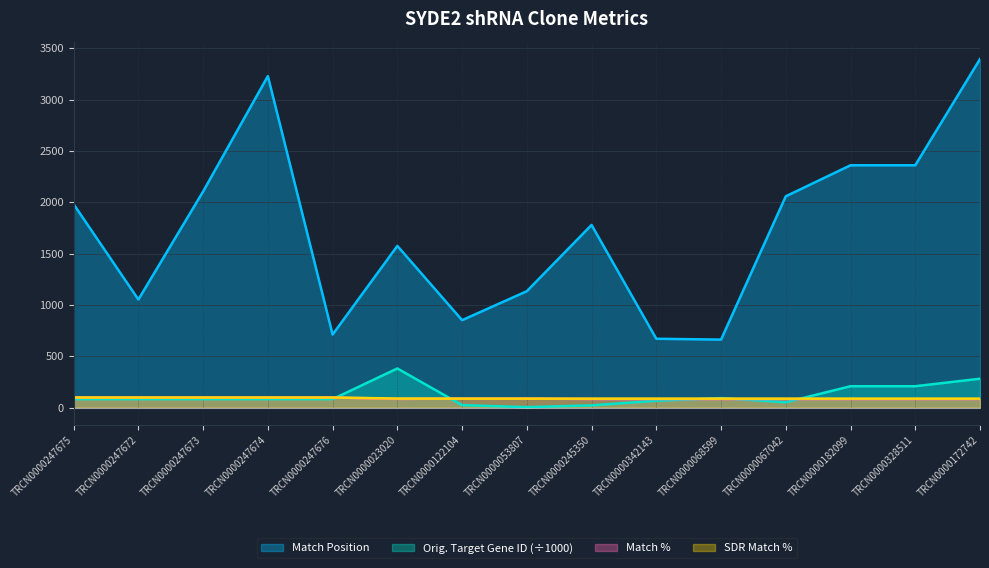

Reading left to right, extract all data points from this chart.

Match Position: TRCN0000247675=1982.0	TRCN0000247672=1054.0	TRCN0000247673=2106.0	TRCN0000247674=3229.0	TRCN0000247676=713.0	TRCN0000023020=1576.0	TRCN0000122104=853.0	TRCN0000053807=1135.0	TRCN0000245350=1780.0	TRCN0000342143=672.0	TRCN0000068599=664.0	TRCN0000067042=2059.0	TRCN0000182099=2361.0	TRCN0000328511=2361.0	TRCN0000172742=3395.0
Orig. Target Gene ID: TRCN0000247675=84.1	TRCN0000247672=84.1	TRCN0000247673=84.1	TRCN0000247674=84.1	TRCN0000247676=84.1	TRCN0000023020=382.9	TRCN0000122104=25.9	TRCN0000053807=6.3	TRCN0000245350=23.5	TRCN0000342143=68.5	TRCN0000068599=94.0	TRCN0000067042=53.9	TRCN0000182099=210.0	TRCN0000328511=210.0	TRCN0000172742=283.2
Match %: TRCN0000247675=100.0	TRCN0000247672=100.0	TRCN0000247673=100.0	TRCN0000247674=100.0	TRCN0000247676=100.0	TRCN0000023020=86.0	TRCN0000122104=90.0	TRCN0000053807=90.0	TRCN0000245350=85.0	TRCN0000342143=85.0	TRCN0000068599=85.0	TRCN0000067042=85.0	TRCN0000182099=85.0	TRCN0000328511=85.0	TRCN0000172742=85.0
SDR Match %: TRCN0000247675=100.0	TRCN0000247672=100.0	TRCN0000247673=100.0	TRCN0000247674=100.0	TRCN0000247676=100.0	TRCN0000023020=90.0	TRCN0000122104=89.0	TRCN0000053807=89.0	TRCN0000245350=89.0	TRCN0000342143=89.0	TRCN0000068599=89.0	TRCN0000067042=89.0	TRCN0000182099=89.0	TRCN0000328511=89.0	TRCN0000172742=89.0